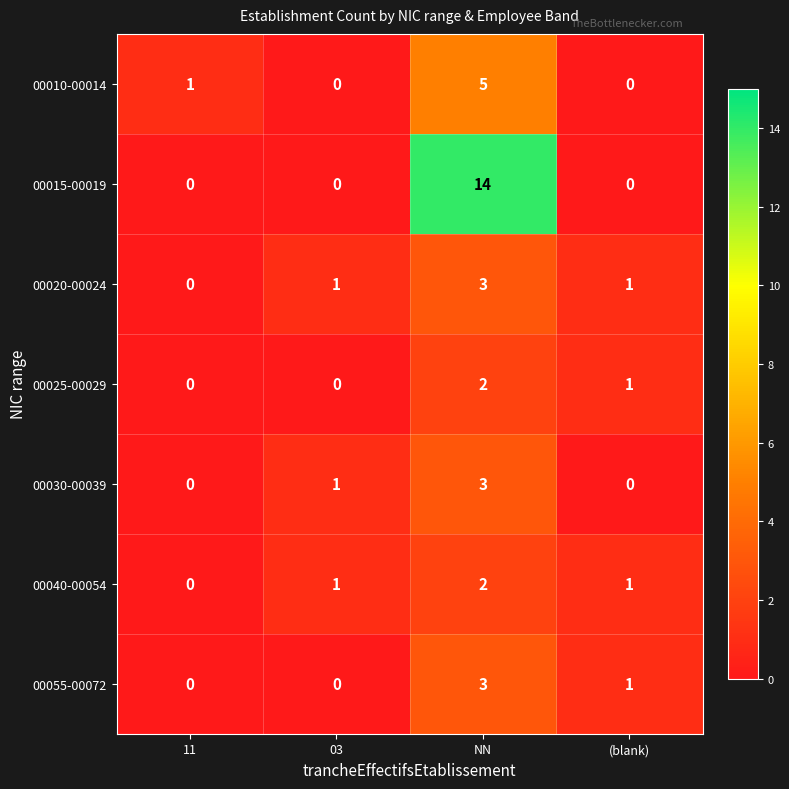

Which series has the largest range (max minus min)?

00015-00019